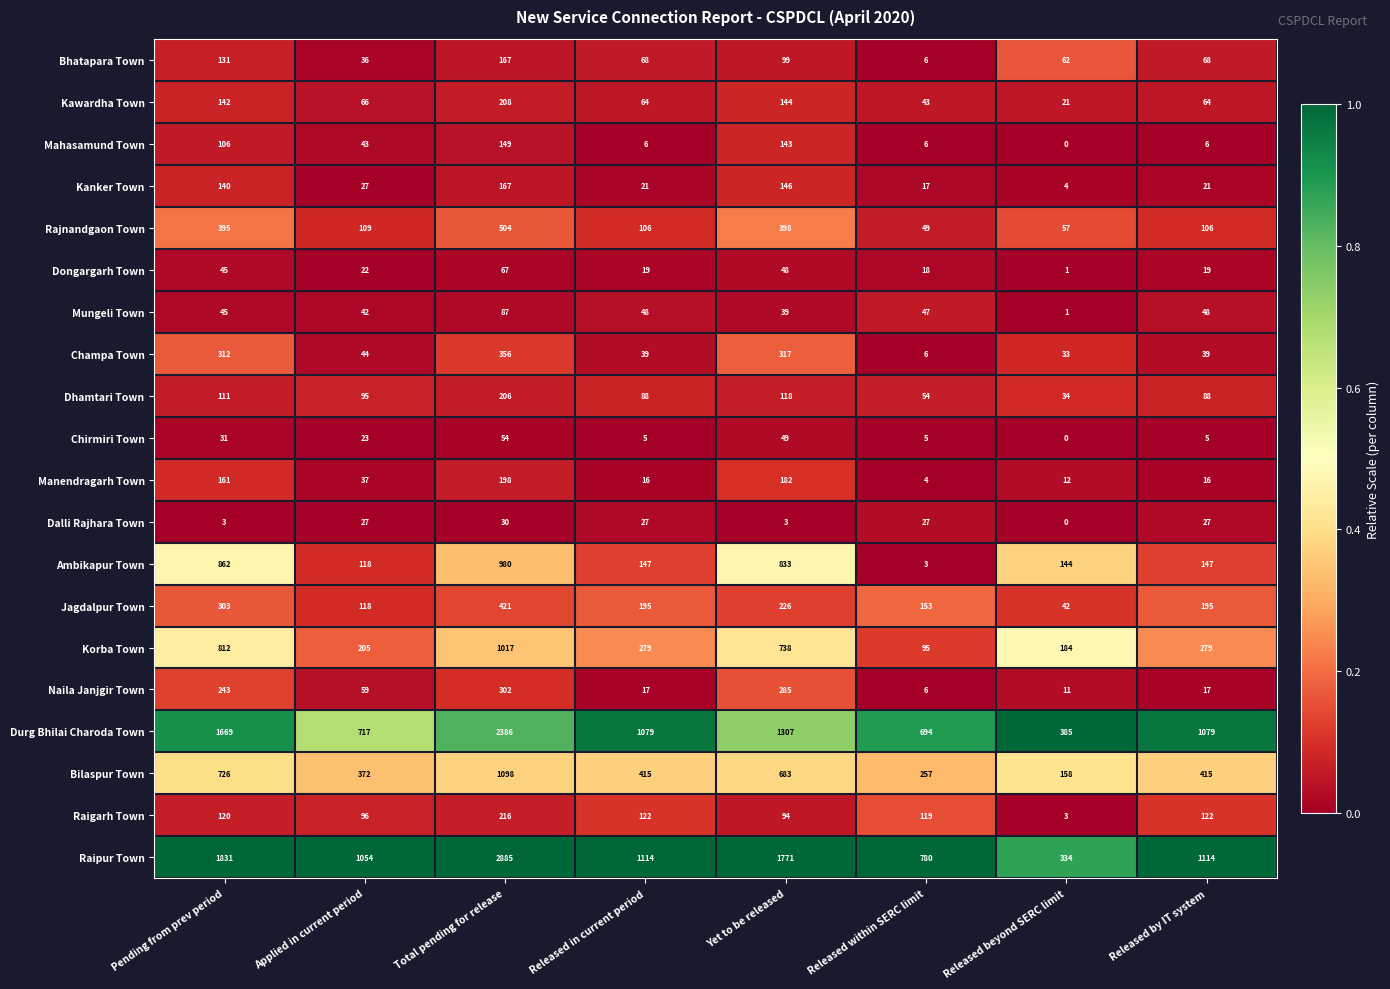

What is the difference between the Kawardha Town values at Released in current period and Yet to be released?

80